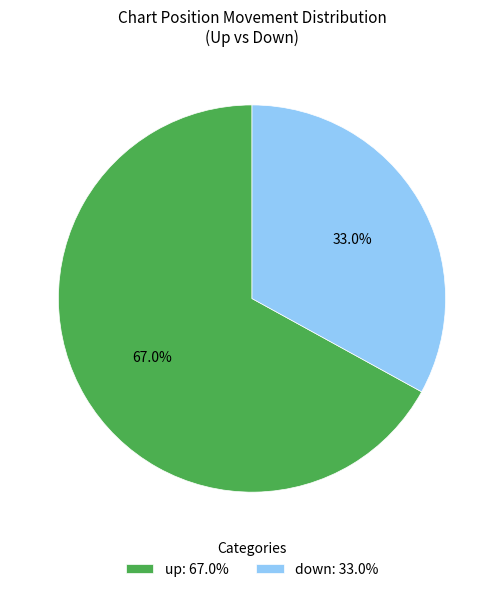

What is the ratio of the value at down: 33.0% to the value at up: 67.0%?

0.5